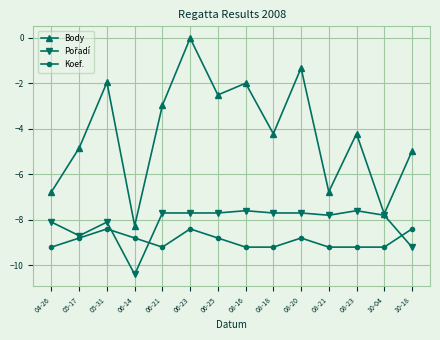

Which category has the highest value in the Body series?

06-23